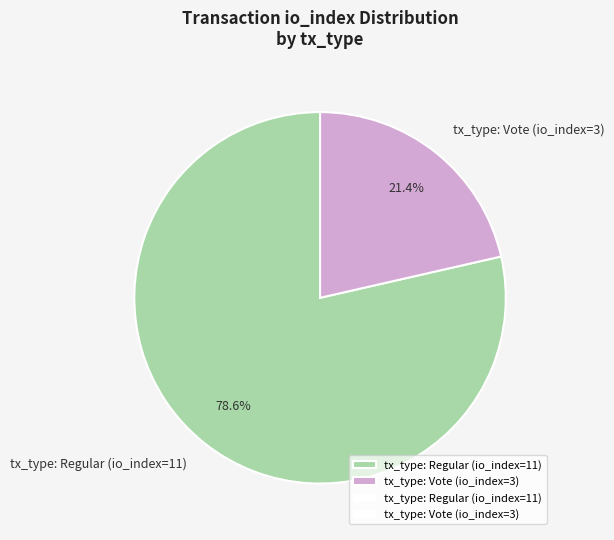

Is it true that tx_type: Regular (io_index=11) is 79% of the pie?

True